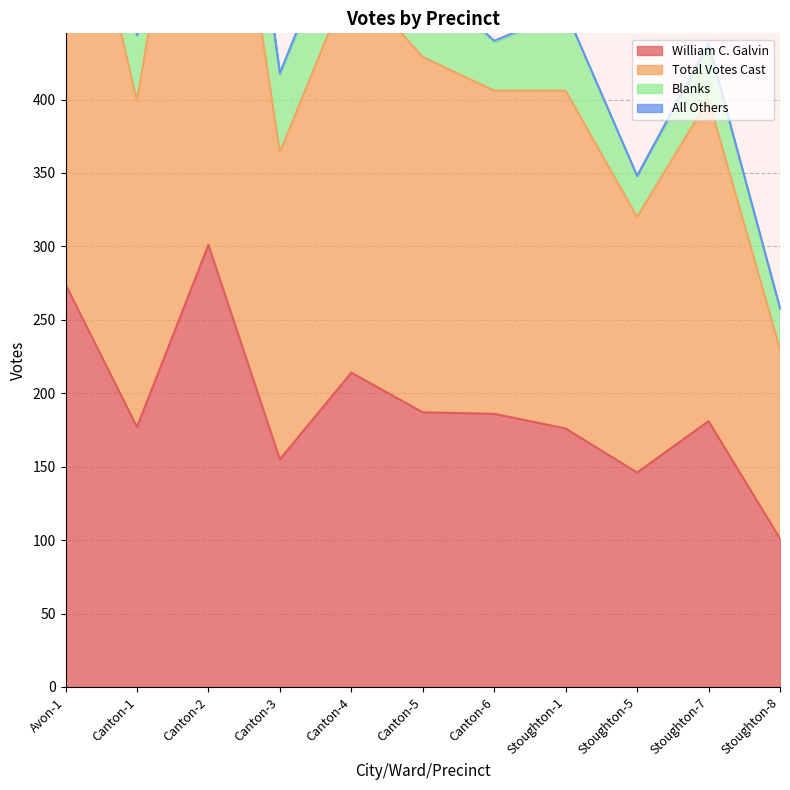

What is the approximate value of William C. Galvin at Canton-5?

187